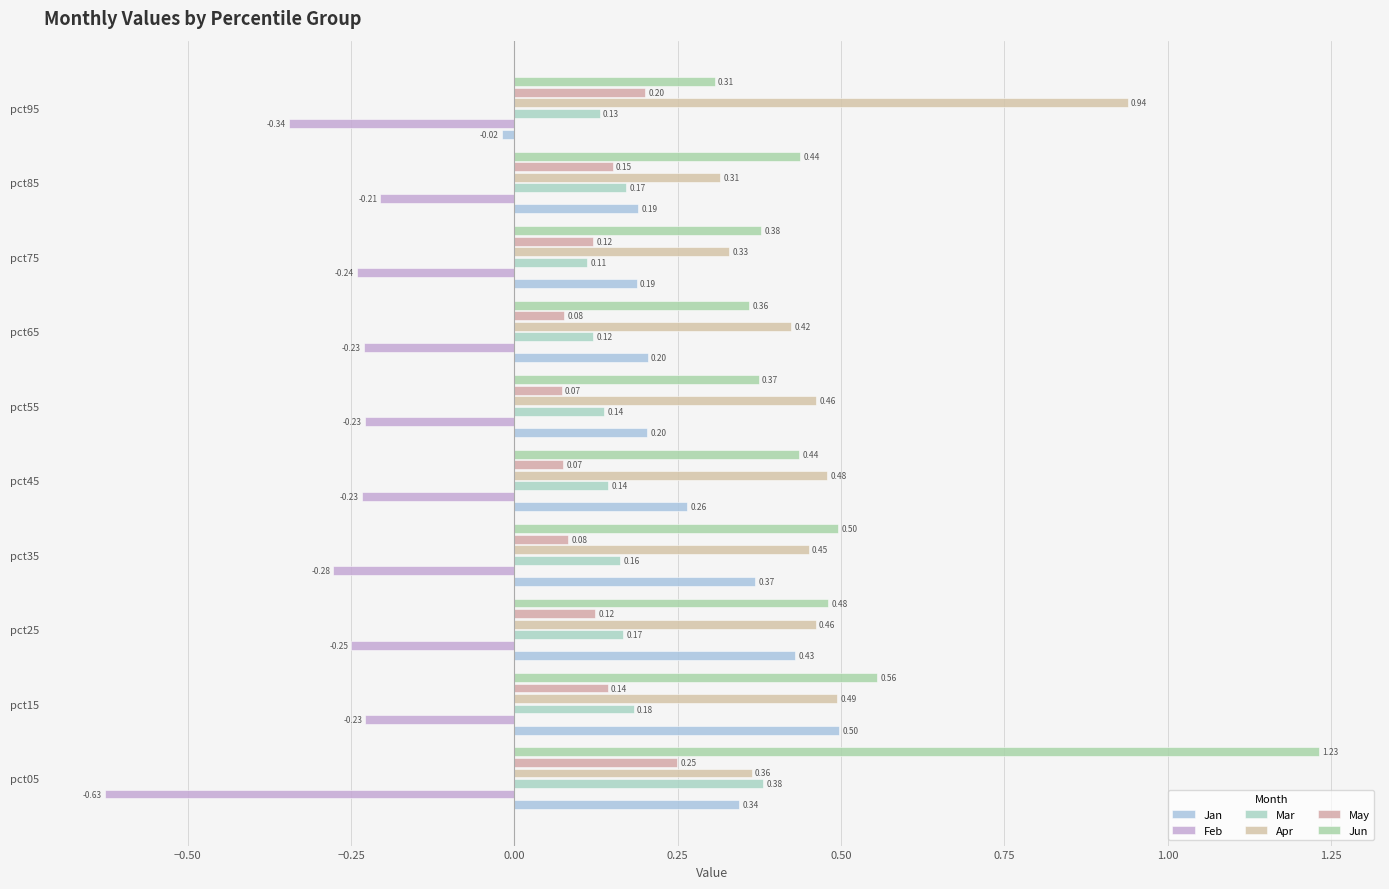

At which category is the sum across all series the highest?

pct05